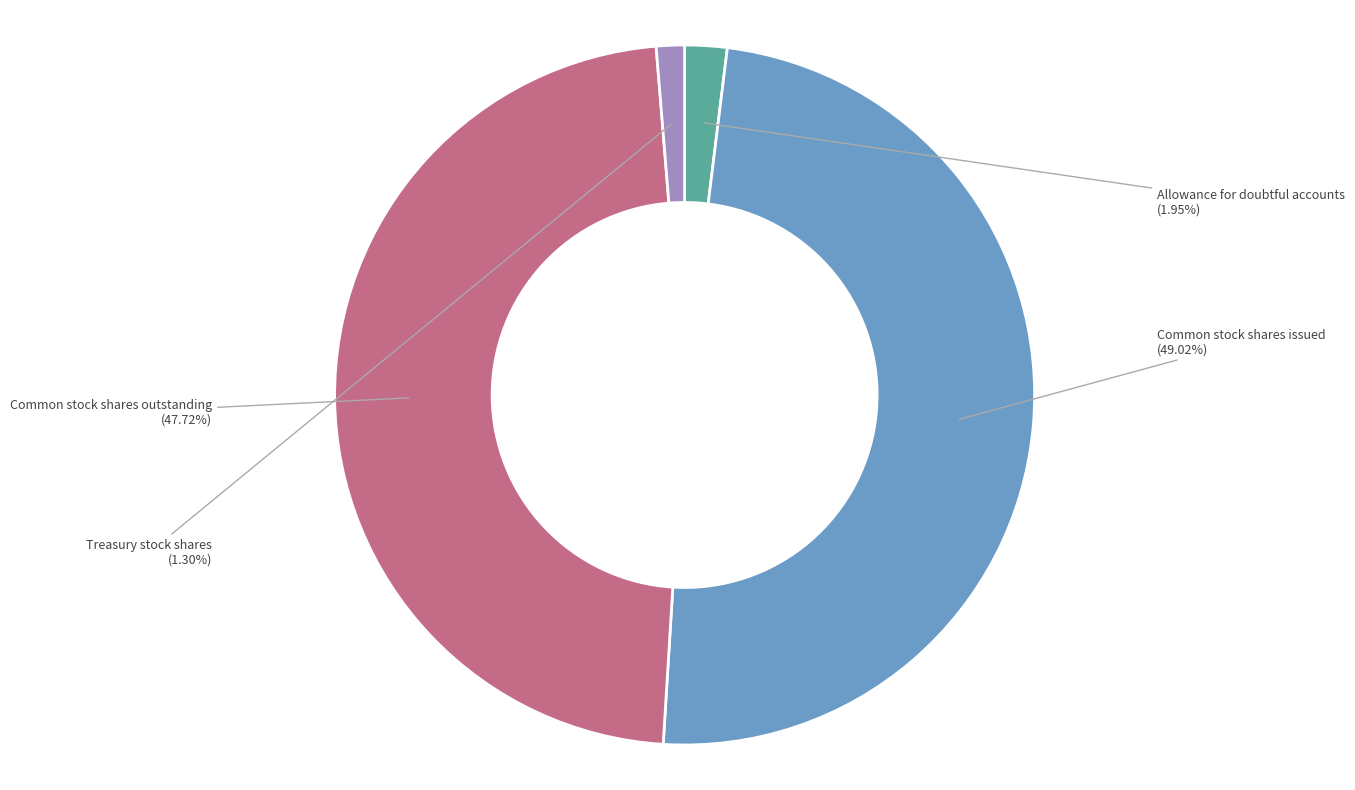

What percentage is the Common stock shares issued slice, to the nearest percent?

49%